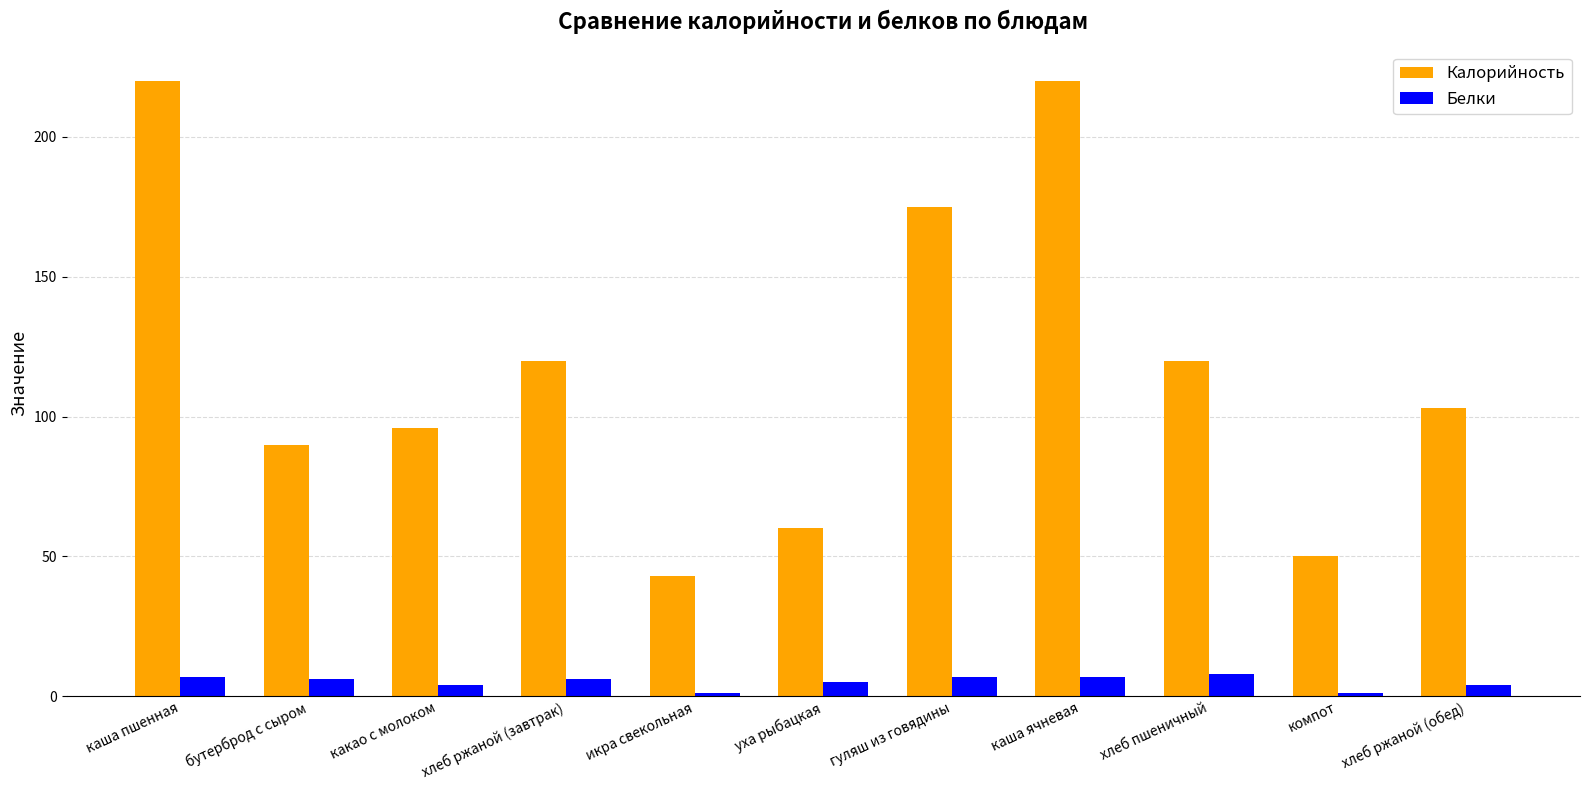

At каша ячневая, list the series in order from largest to smallest.

Калорийность, Белки